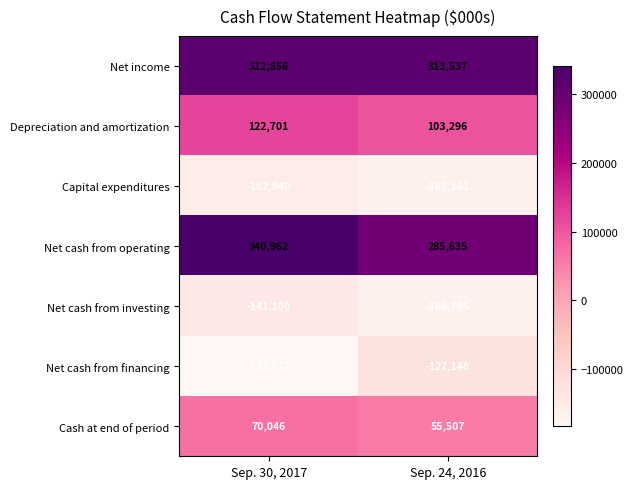

What is the greatest value displayed?

340962